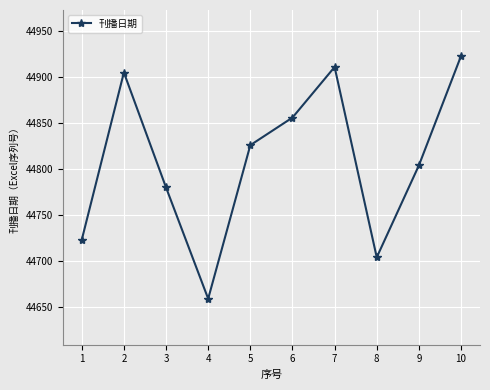

How many interior local peaks (higher than both neighbors) does the data have?

2